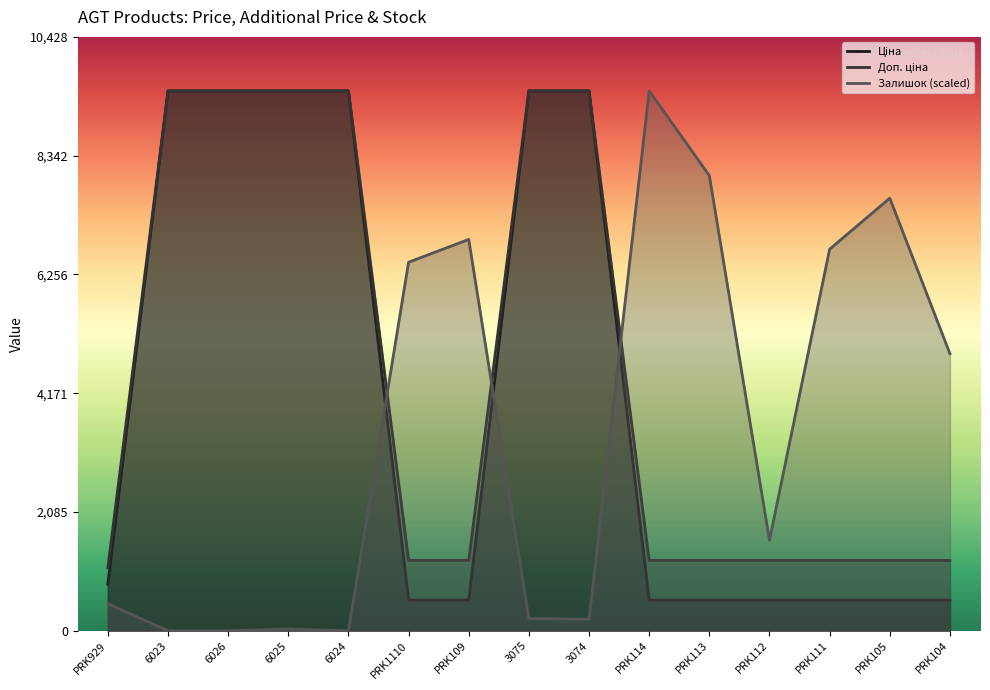

What is the label of the 14th point from the right?

6023